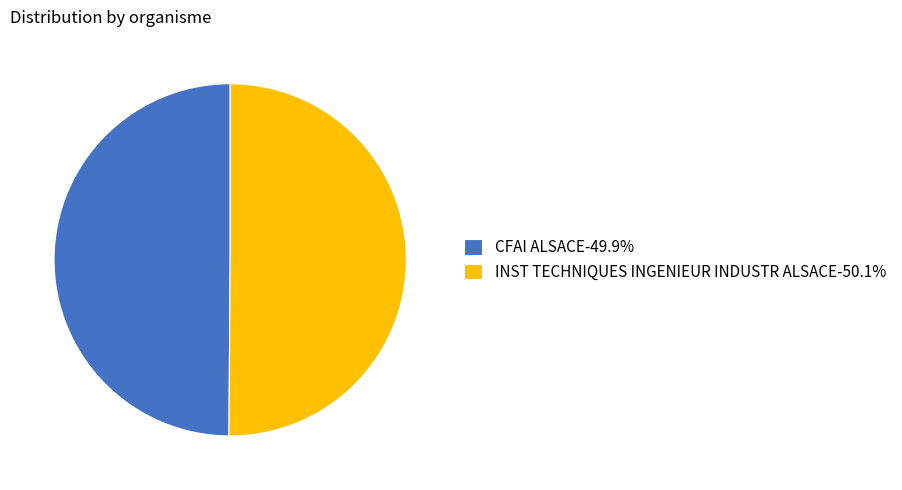

Is the sum of INST TECHNIQUES INGENIEUR INDUSTR ALSACE-50.1% and CFAI ALSACE-49.9% greater than half?

Yes